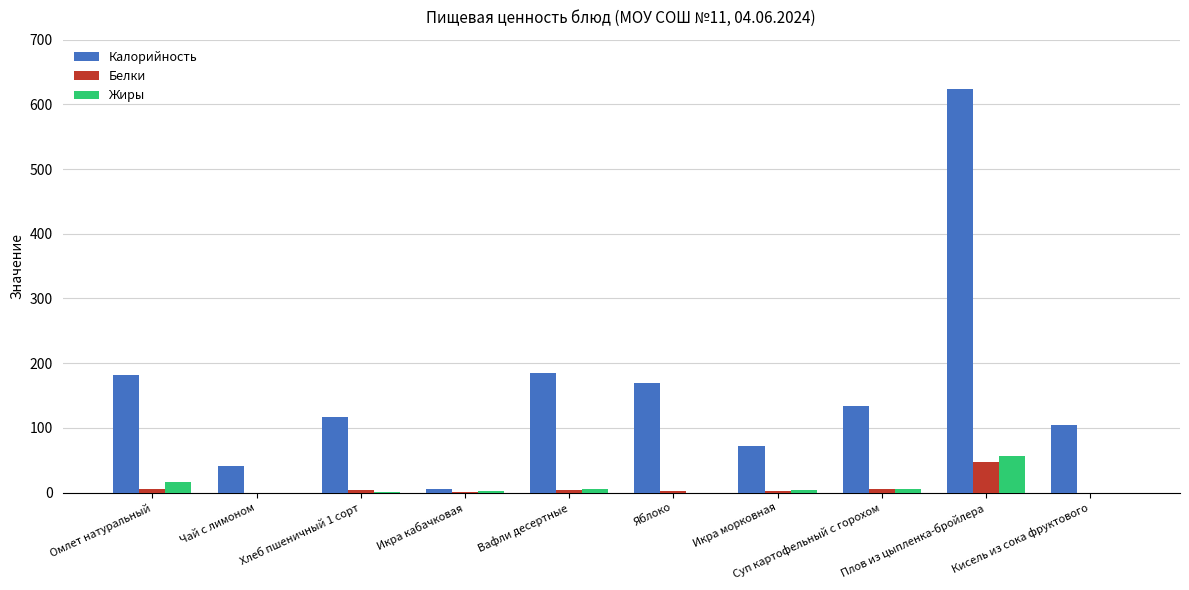

At which label is Жиры closest to 28?

Омлет натуральный